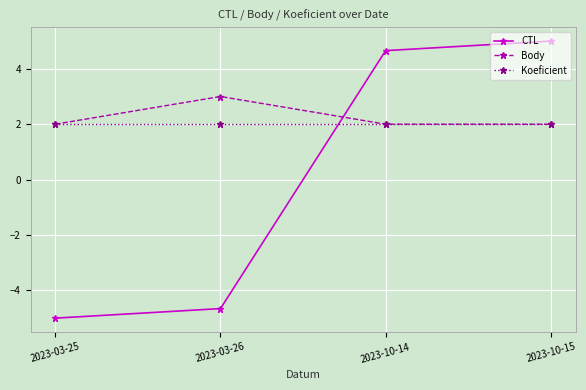

What is the difference between the highest and lowest values at 2023-10-14?

2.7